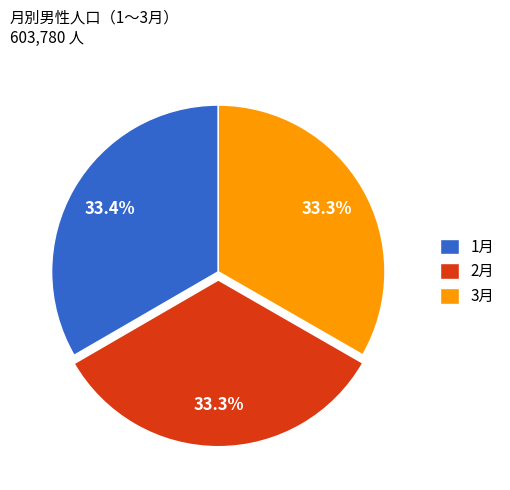

Combined, what portion of the pie is 2月 and 3月?

66.6%